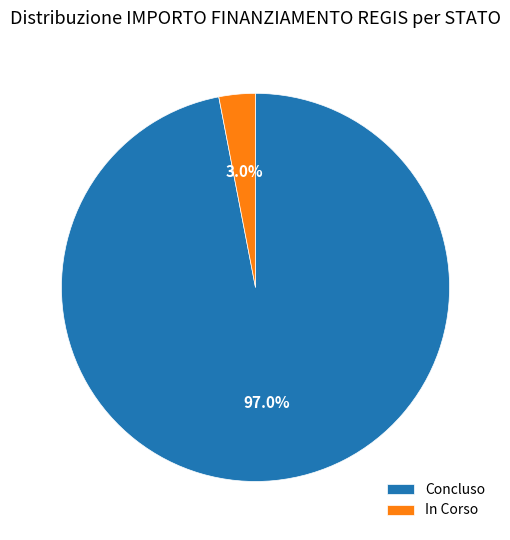

Between Concluso and In Corso, which is larger?

Concluso